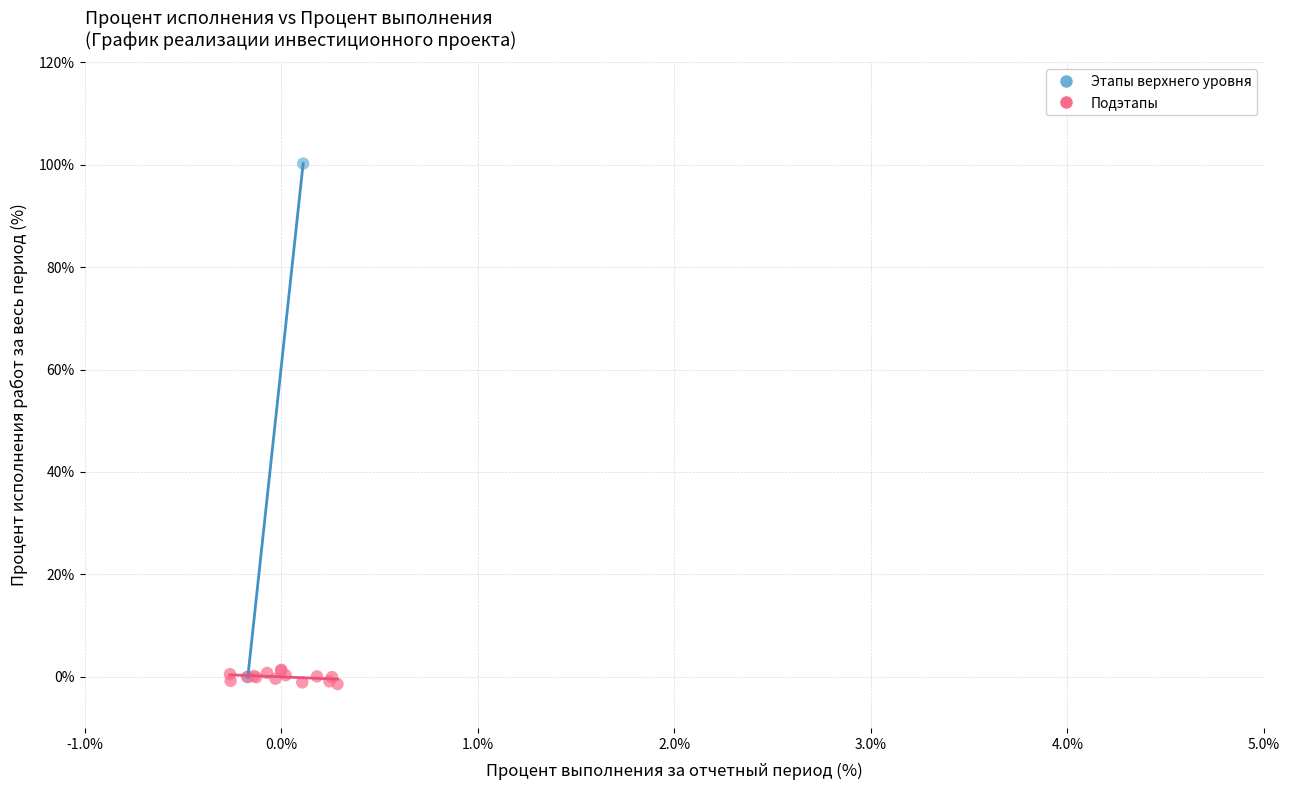

What are all the series names shown in the legend?

Этапы верхнего уровня, Подэтапы